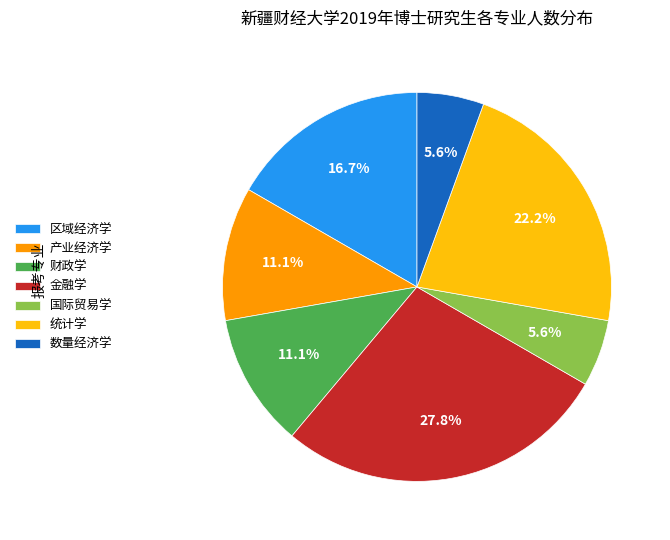

Count the number of slices in the pie.

7